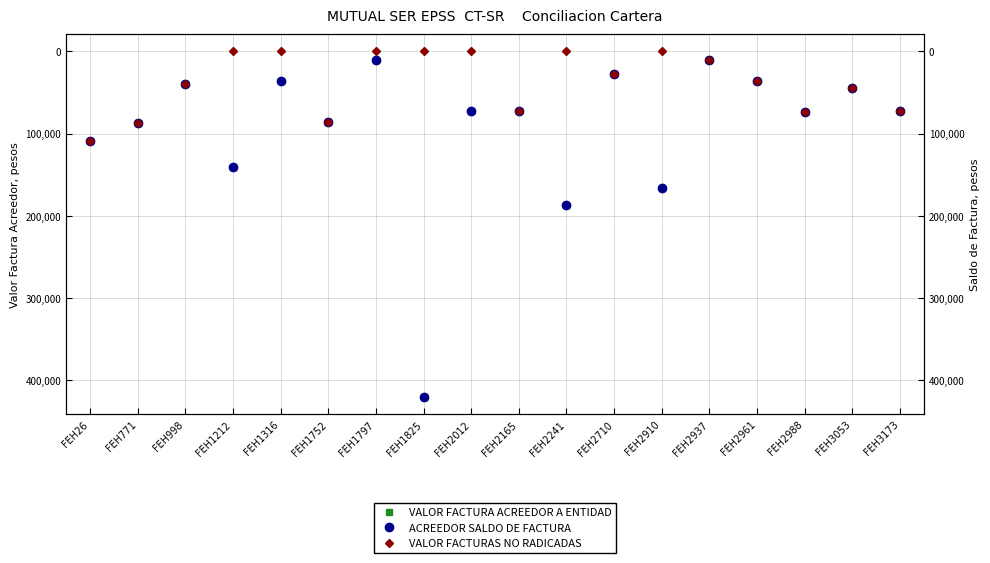

Where is VALOR FACTURA ACREEDOR A ENTIDAD nearest to the value 215700?

FEH2241